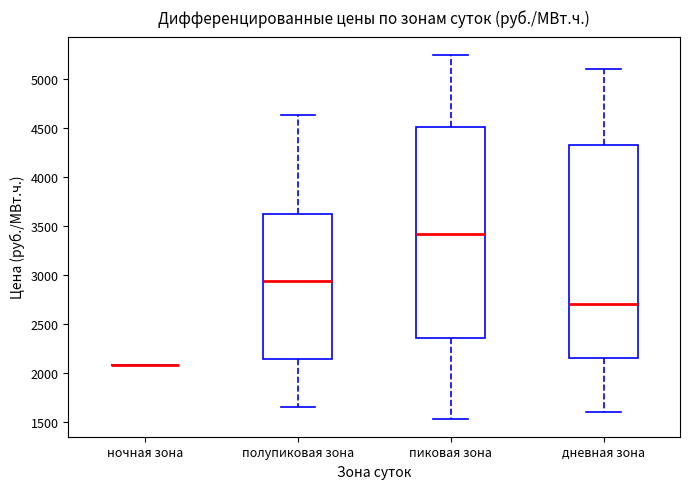

Reading left to right, read every box against the y-axis: the position of its median line, the range the box covers, and the ends of its whiskers. The values are not printed on the chart, so give them approximately, as read against the axis.

ночная зона: box collapsed to a line at 2100, whiskers 2100 to 2100
полупиковая зона: median 2950, box 2150 to 3600, whiskers 1650 to 4650
пиковая зона: median 3400, box 2350 to 4500, whiskers 1550 to 5250
дневная зона: median 2700, box 2150 to 4350, whiskers 1600 to 5100